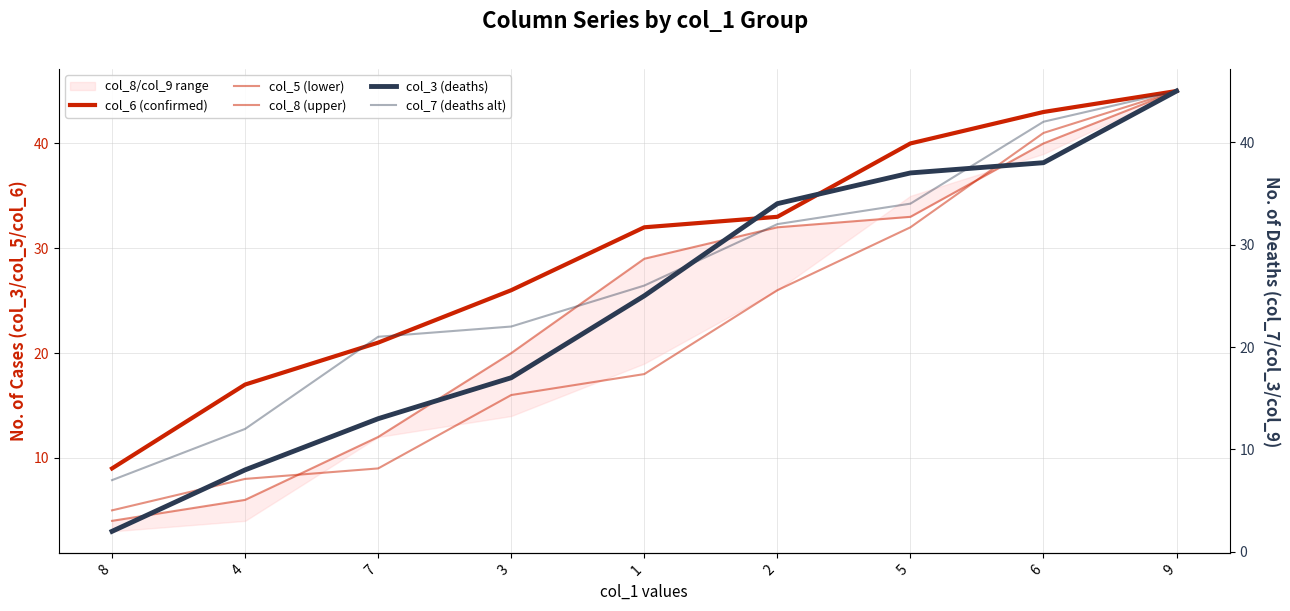

List the series in order of their peak value, lowest first.

col_6 (confirmed), col_5 (lower), col_8 (upper), col_3 (deaths), col_7 (deaths alt)